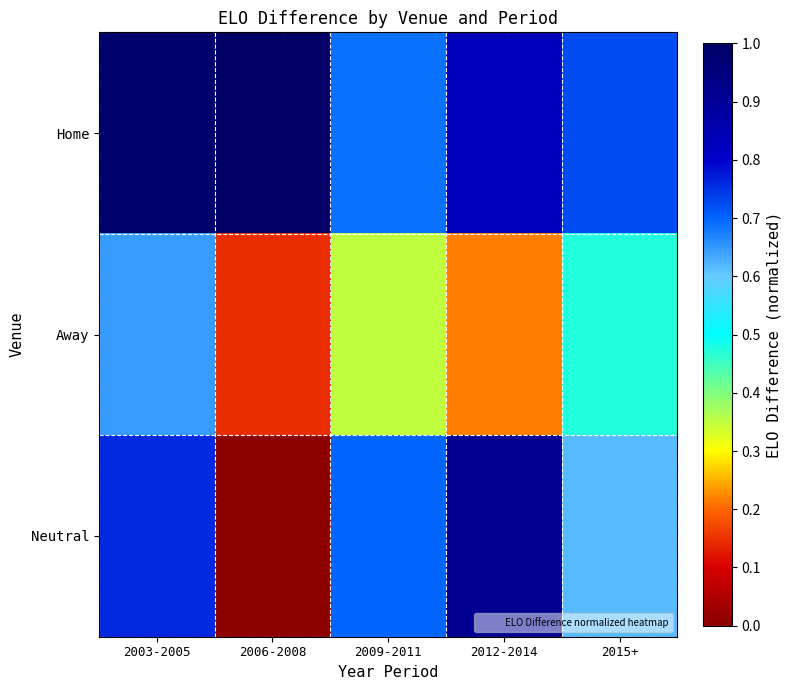

Count the number of categories in the chart.

5